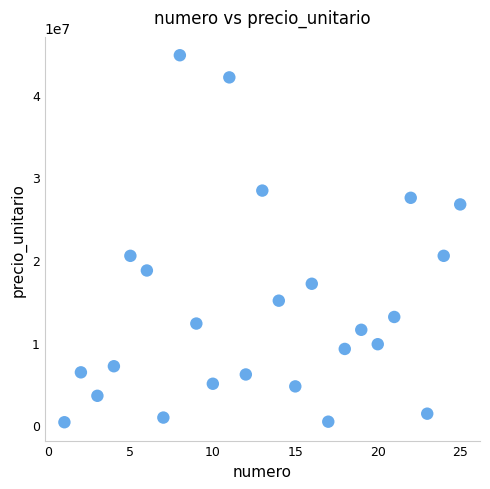

What is the range of Y values (max minus min)?

44394576